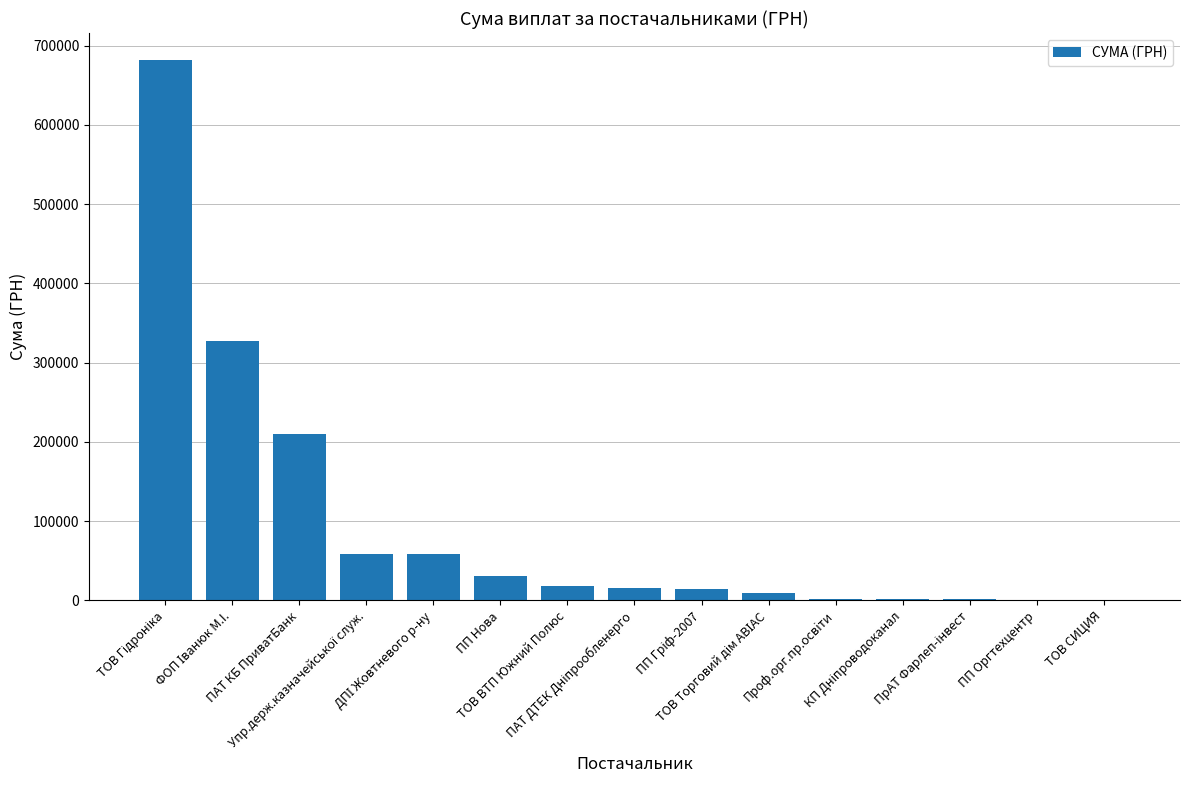

What is the greatest value displayed?

681902.6